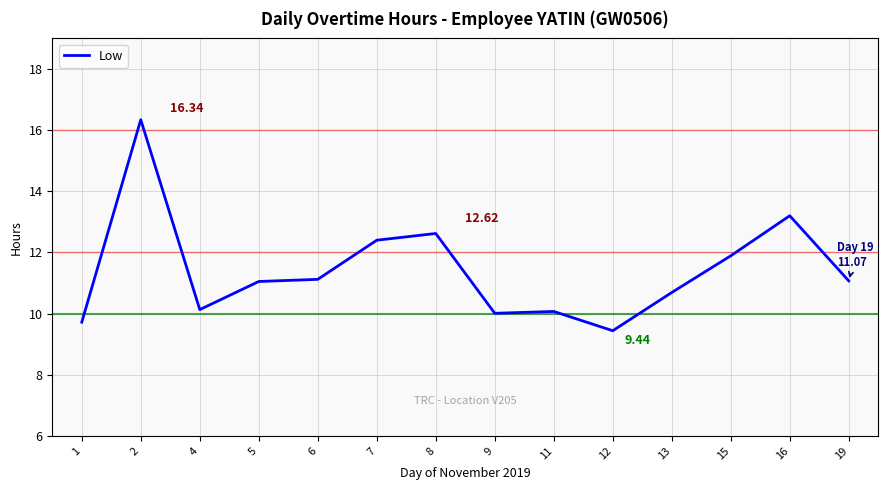

What is the change in value from 6 to 8?

+1.5